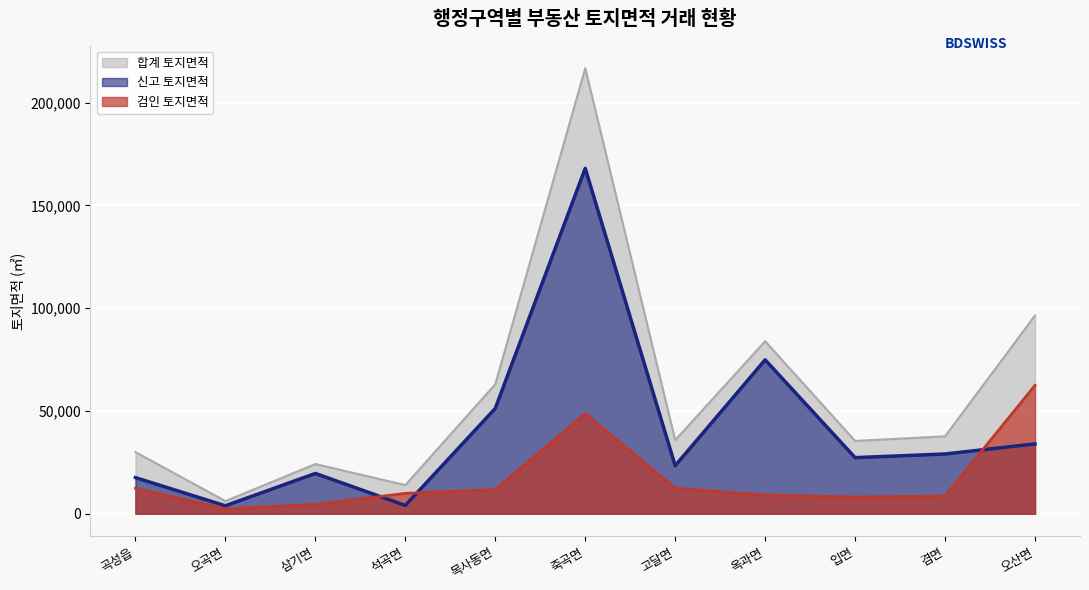

List the series in order of their peak value, lowest first.

검인 토지면적, 신고 토지면적, 합계 토지면적